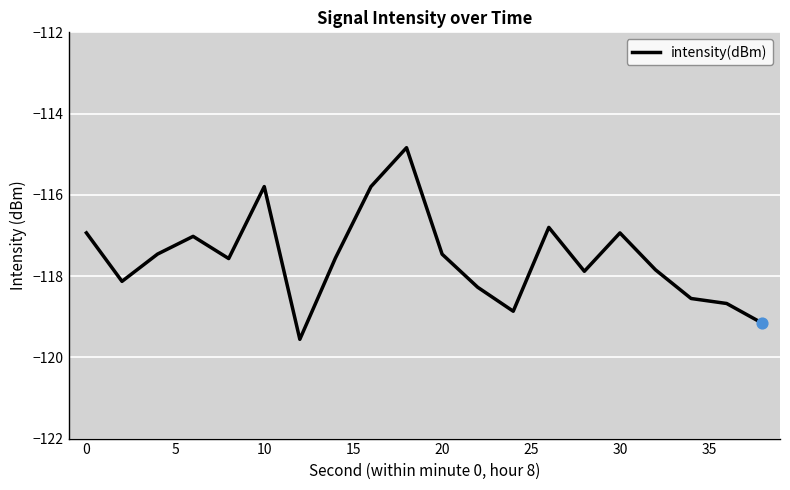

What is the maximum value shown in the chart?

-114.8